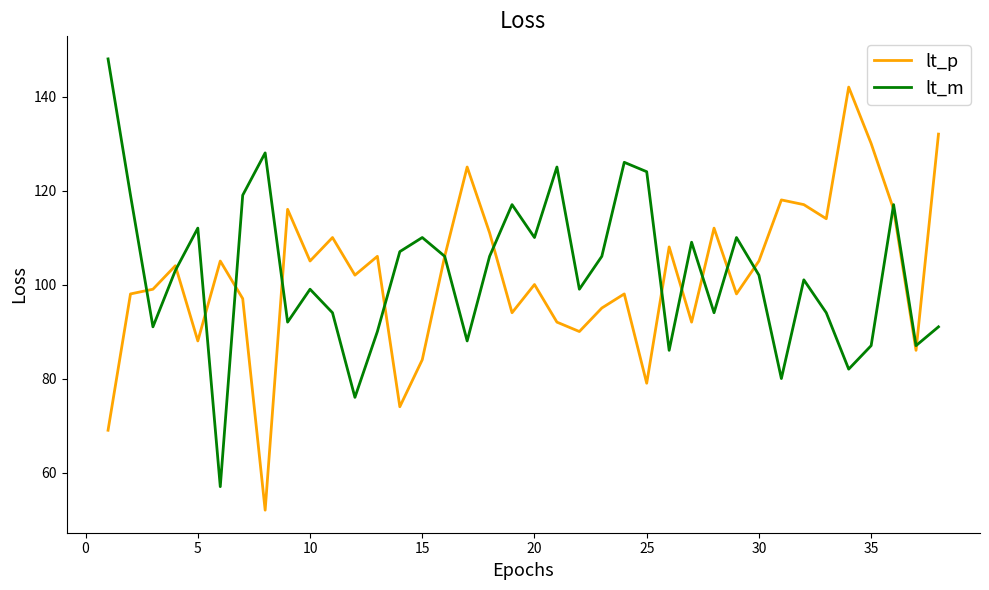

List the series in order of their peak value, lowest first.

lt_p, lt_m